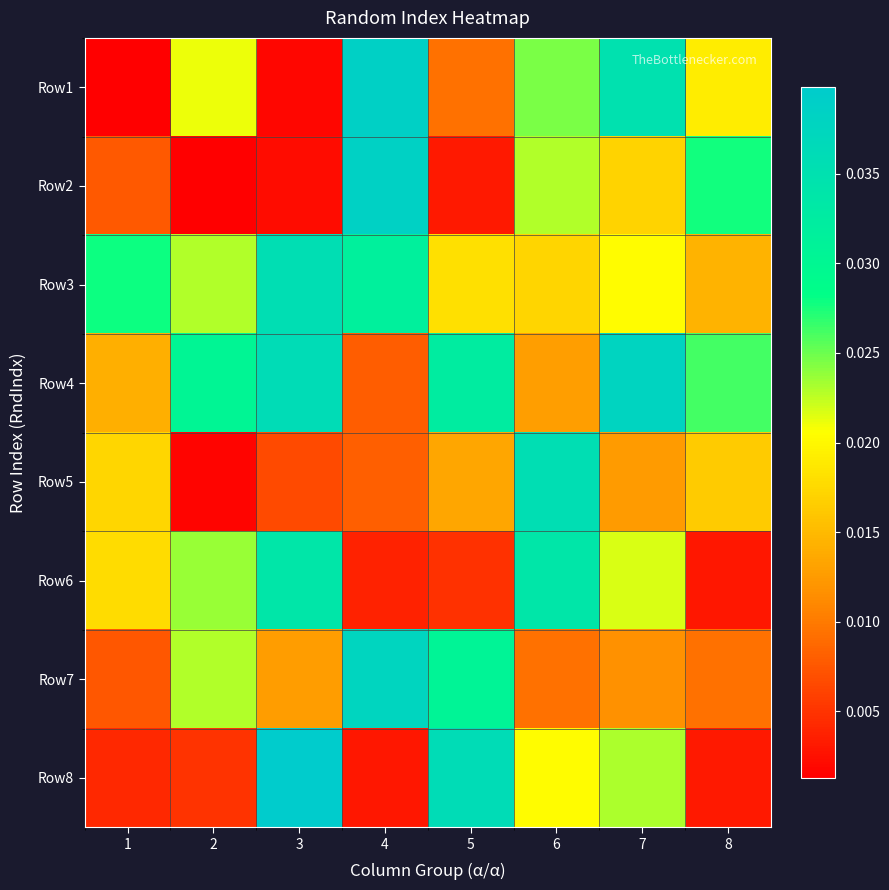

Reading left to right, what are all the values shown in this chart?

Row1: 1=0.0	2=0.0	3=0.0	4=0.0	5=0.0	6=0.0	7=0.0	8=0.0
Row2: 1=0.0	2=0.0	3=0.0	4=0.0	5=0.0	6=0.0	7=0.0	8=0.0
Row3: 1=0.0	2=0.0	3=0.0	4=0.0	5=0.0	6=0.0	7=0.0	8=0.0
Row4: 1=0.0	2=0.0	3=0.0	4=0.0	5=0.0	6=0.0	7=0.0	8=0.0
Row5: 1=0.0	2=0.0	3=0.0	4=0.0	5=0.0	6=0.0	7=0.0	8=0.0
Row6: 1=0.0	2=0.0	3=0.0	4=0.0	5=0.0	6=0.0	7=0.0	8=0.0
Row7: 1=0.0	2=0.0	3=0.0	4=0.0	5=0.0	6=0.0	7=0.0	8=0.0
Row8: 1=0.0	2=0.0	3=0.0	4=0.0	5=0.0	6=0.0	7=0.0	8=0.0